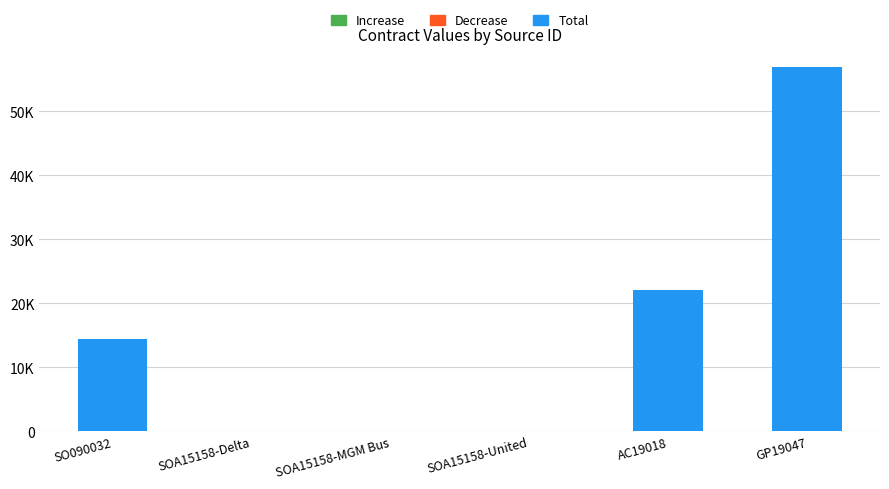

What is the label of the 3rd bar from the right?

SOA15158-United